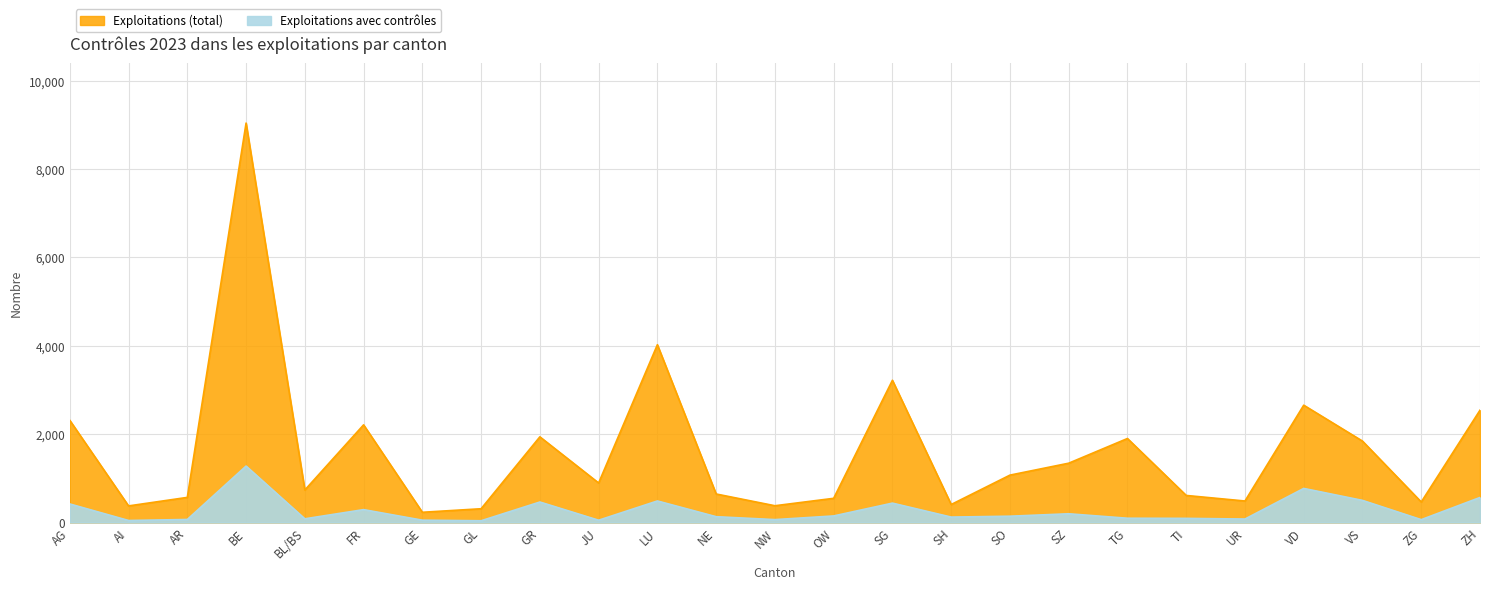

Does the chart display data point markers on the line(s)?

No